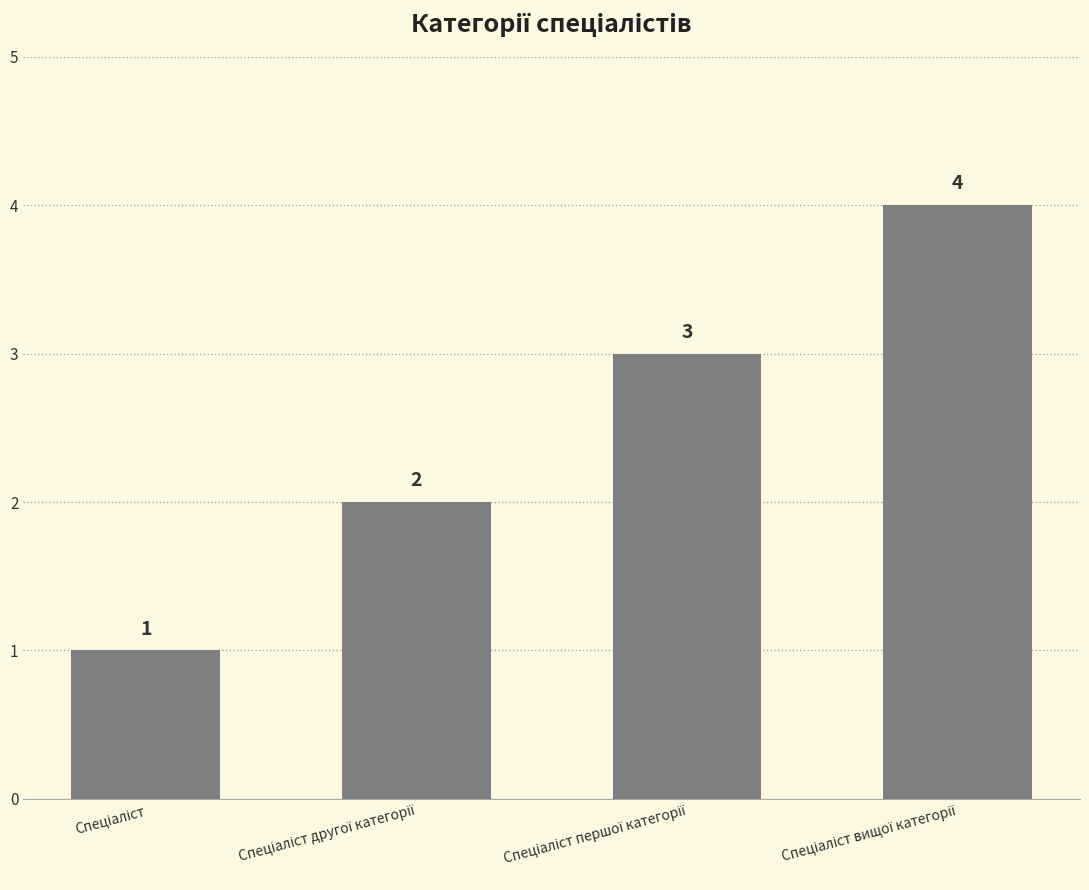

What is the greatest value displayed?

4